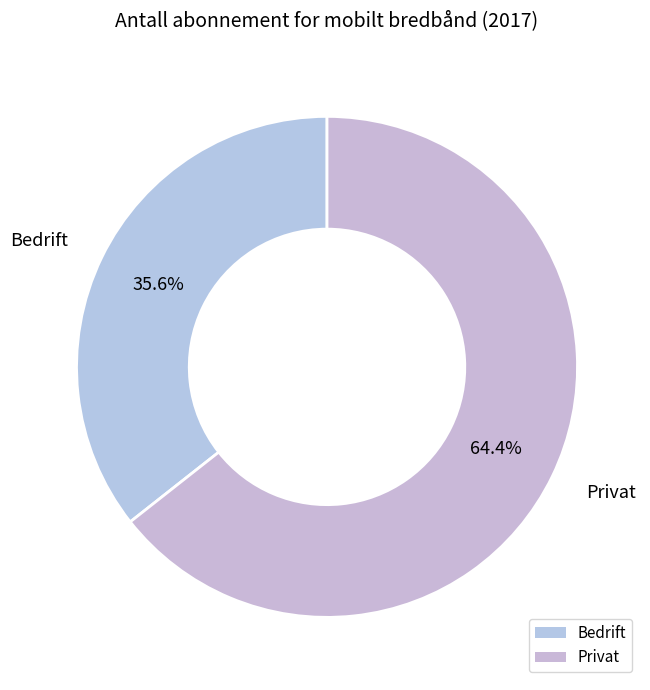

What percentage is the Privat slice, to the nearest percent?

64%